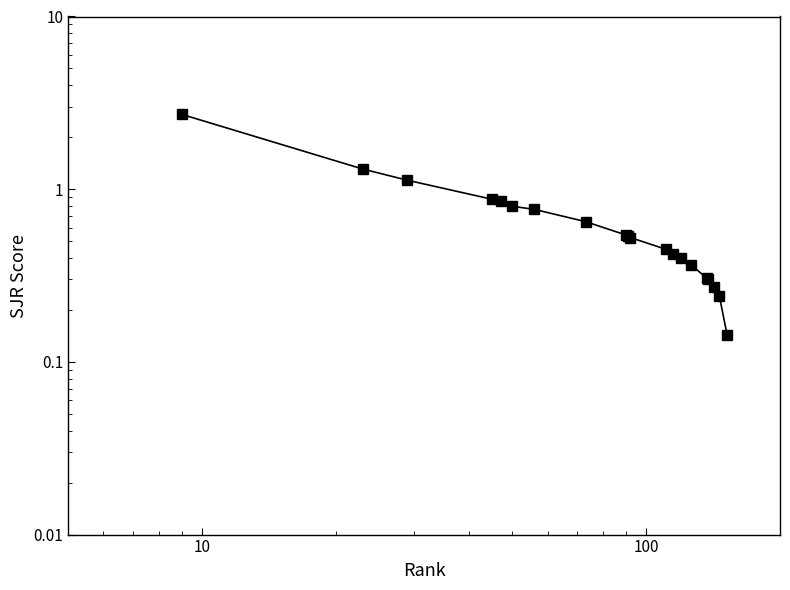

List the labels in order of value, largest first.

0, 1, 10, 100, 1000, 10000, 6, 7, 8, 9, 10, 11, 12, 13, 14, 15, 16, 17, 18, 19